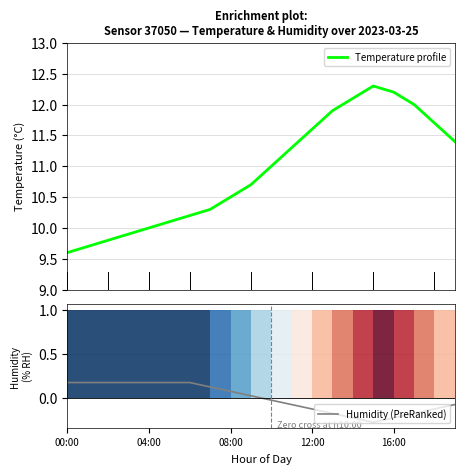

True or false: Temperature profile and Humidity (PreRanked) intersect in this chart.

False